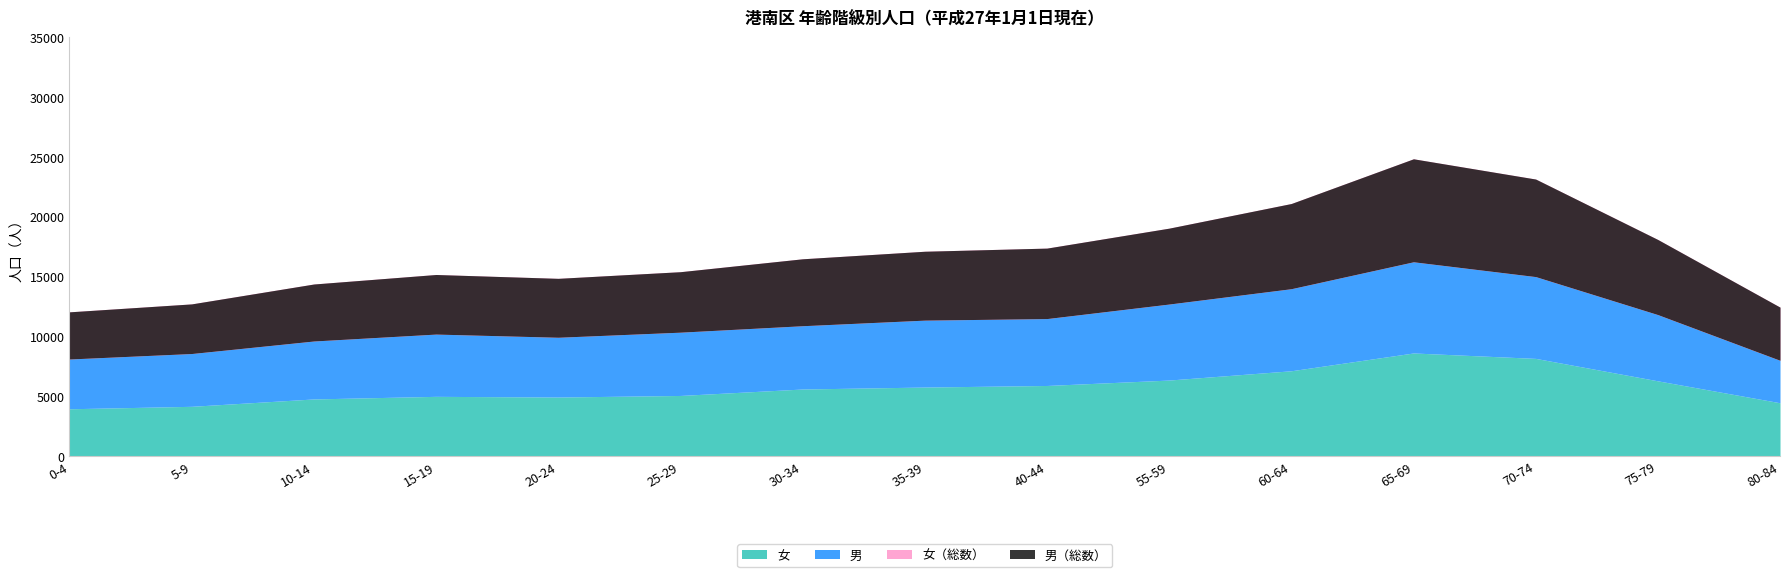

Is it true that 男 equals 5287 at 25-29?

True